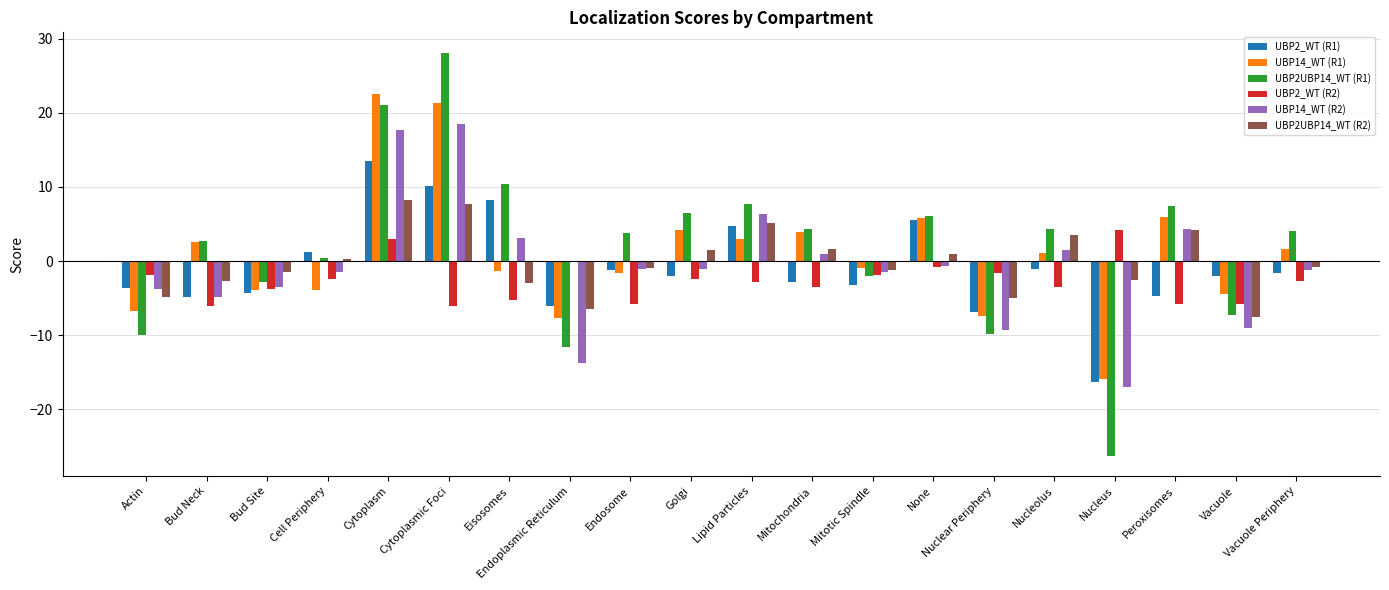

Is it true that UBP2_WT (R1) equals -3.7 at Actin?

True